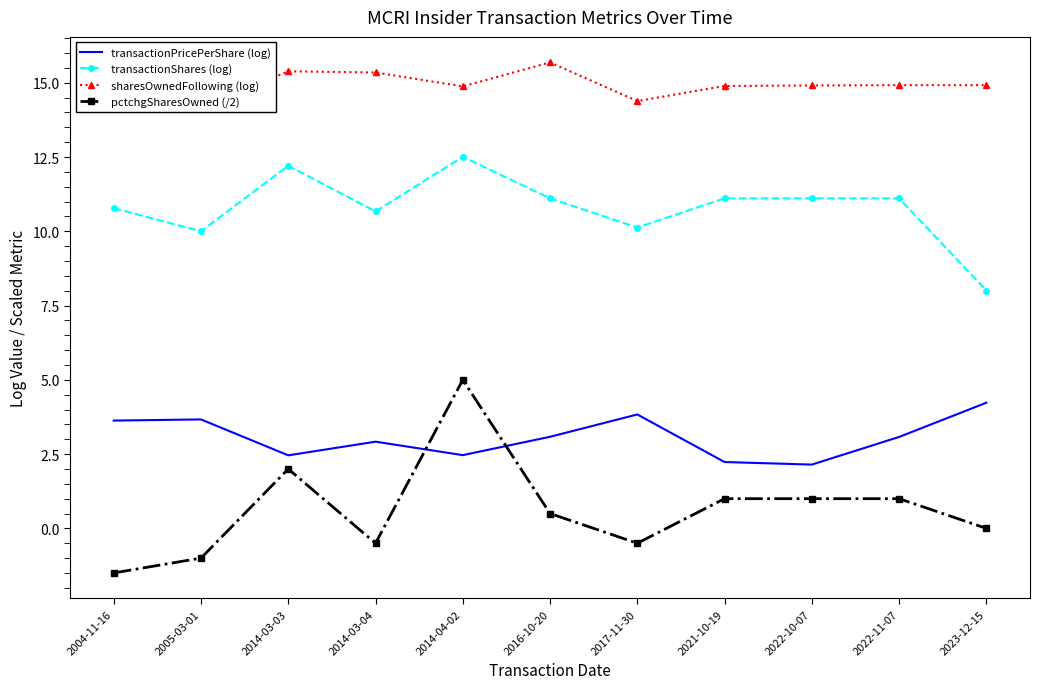

What is the value of the sharesOwnedFollowing (log) point at the 5th from the left?

14.9